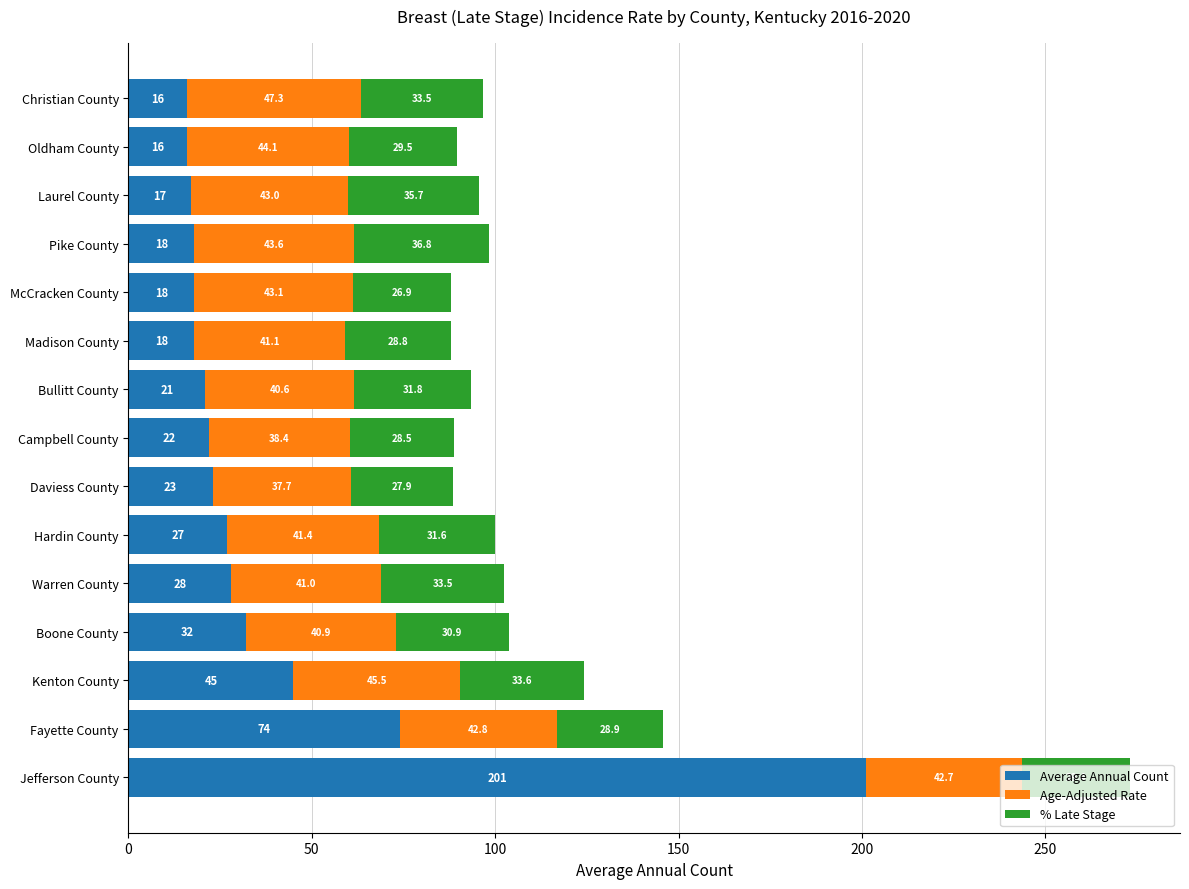

What is the highest value of the Average Annual Count series?

201.0